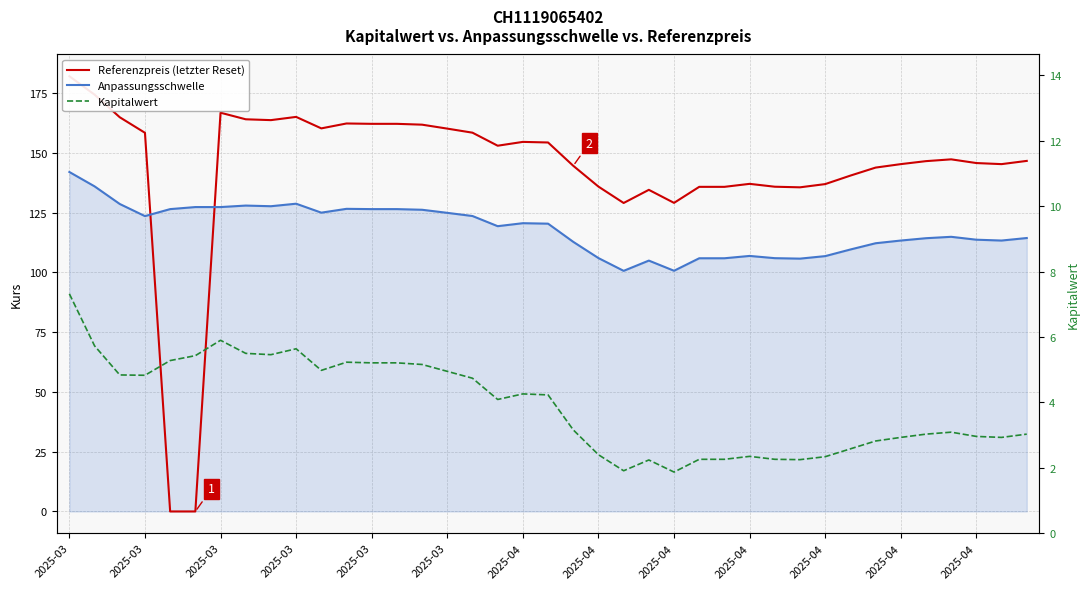

Which series changed the most between 2025-04 and 2025-04?

Referenzpreis (letzter Reset)